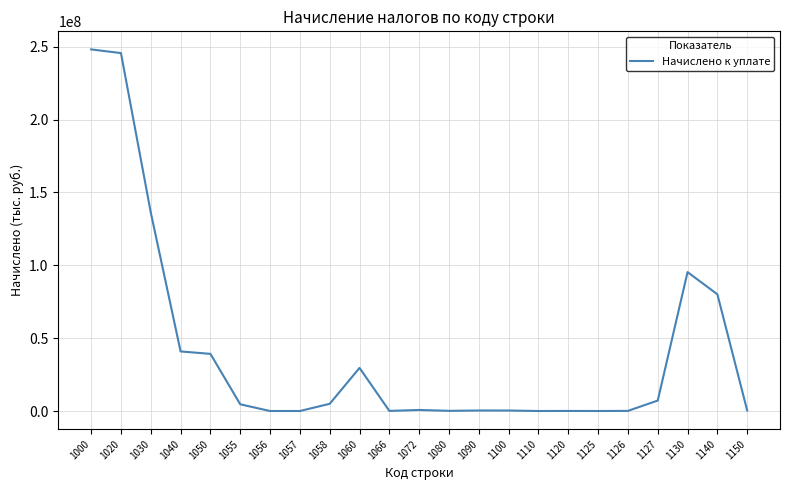

The chart shows a value of 72973449 at 1040. True or false?

False